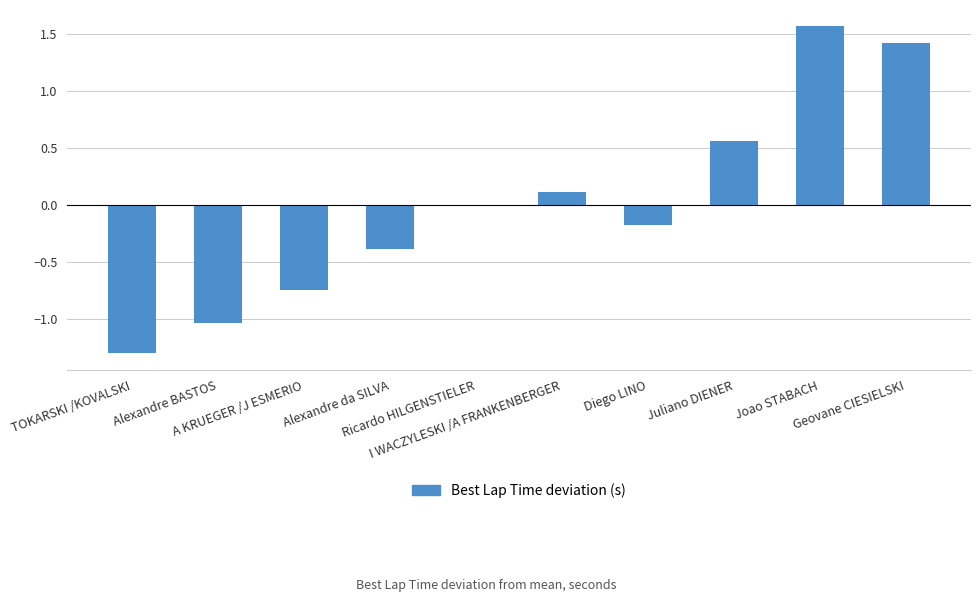

How many categories are shown in the chart?

10